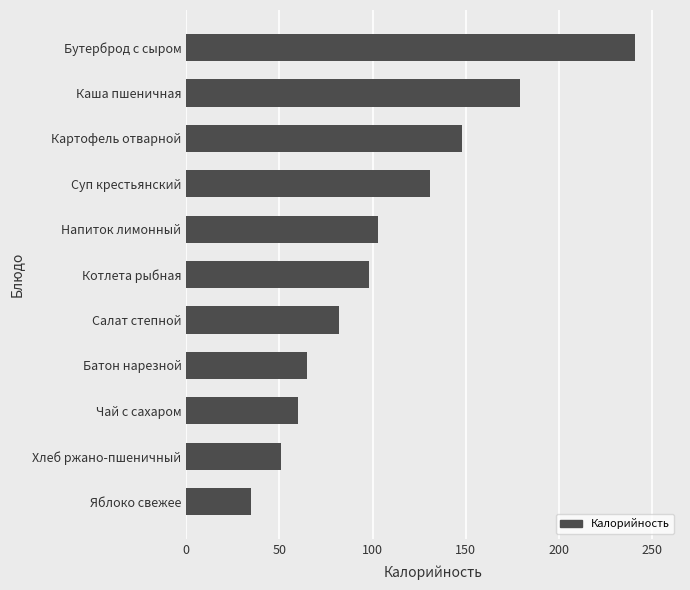

Is it true that the value at Хлеб ржано-пшеничный is 88?

False